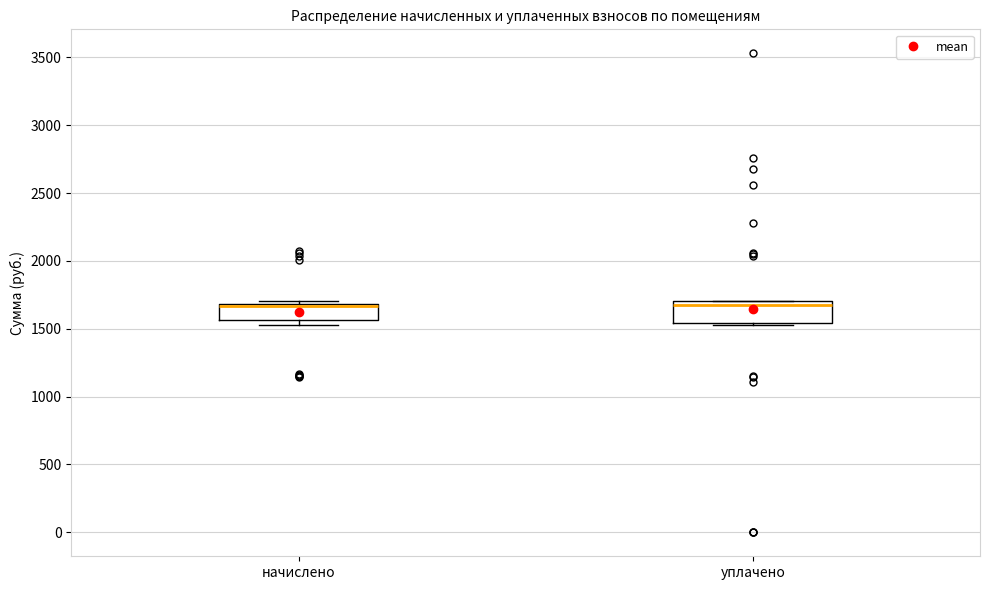

Where is the upper edge of the box for начислено on the y-axis? The values are not printed on the chart, so give them approximately, as read against the axis.

1700